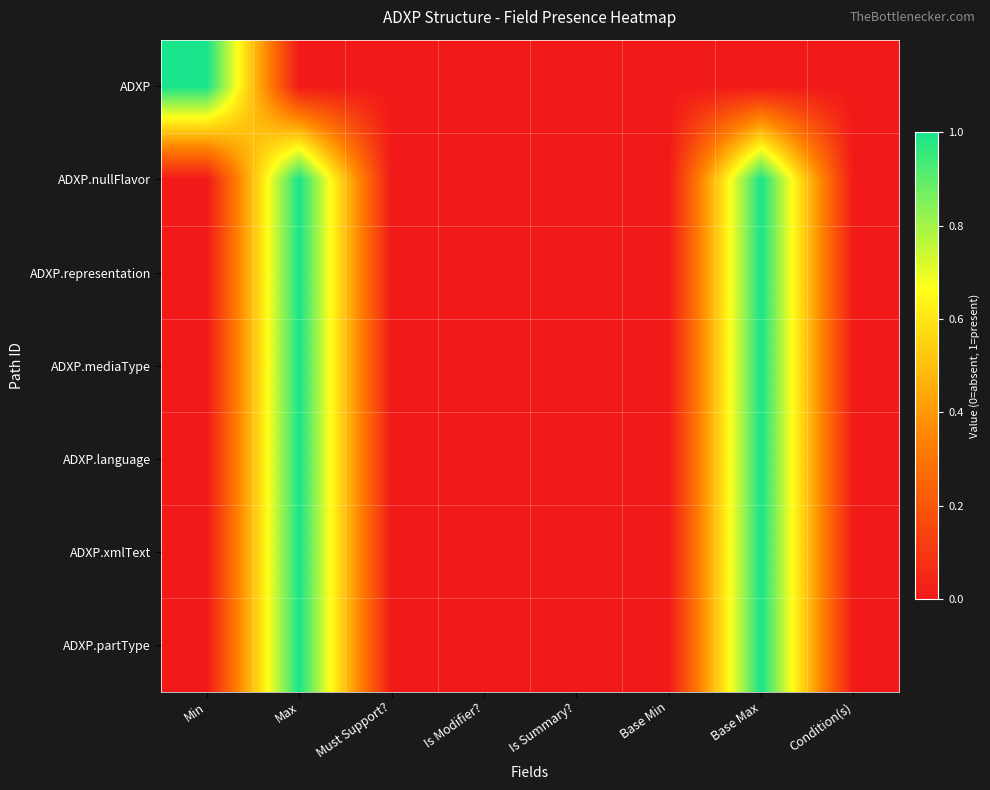

Which series has the widest spread of values?

ADXP